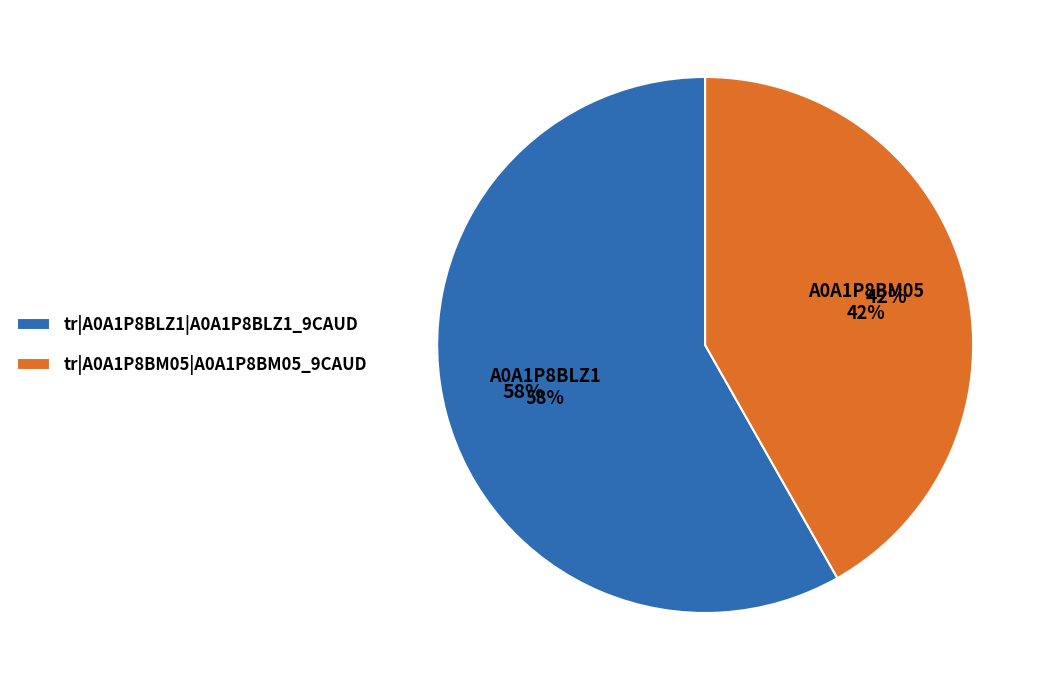

Do tr|A0A1P8BM05|A0A1P8BM05_9CAUD and tr|A0A1P8BLZ1|A0A1P8BLZ1_9CAUD together represent more than half of the pie?

Yes